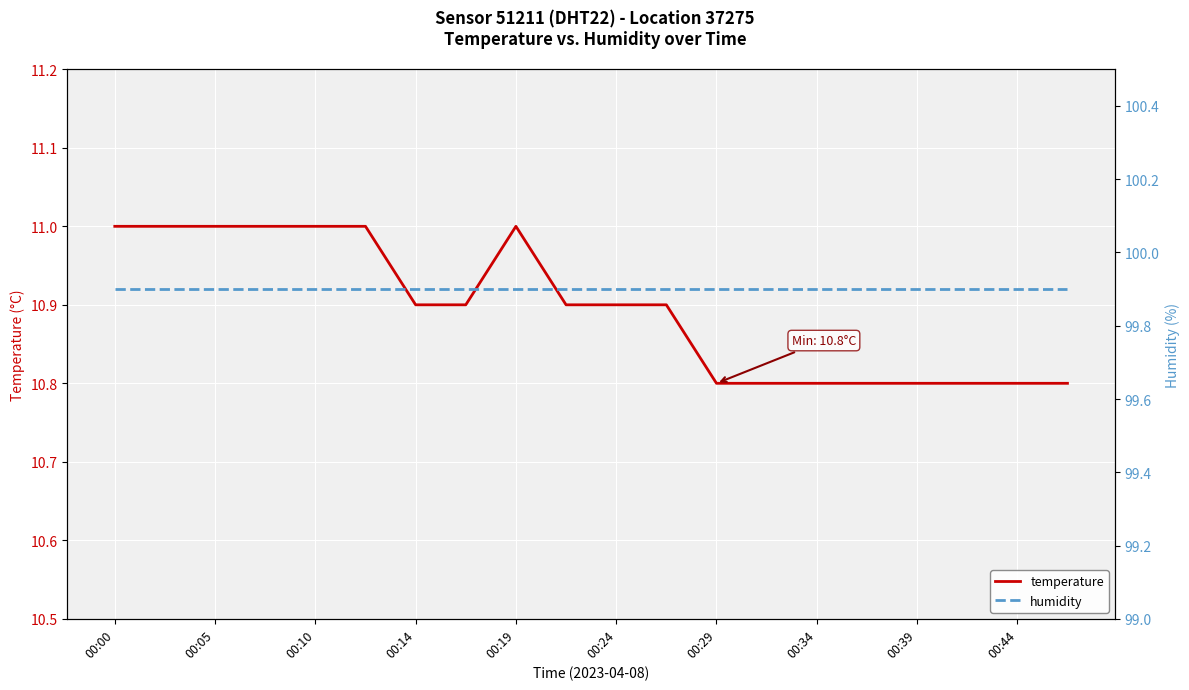

List the series in order of their overall mean, lowest first.

temperature, humidity